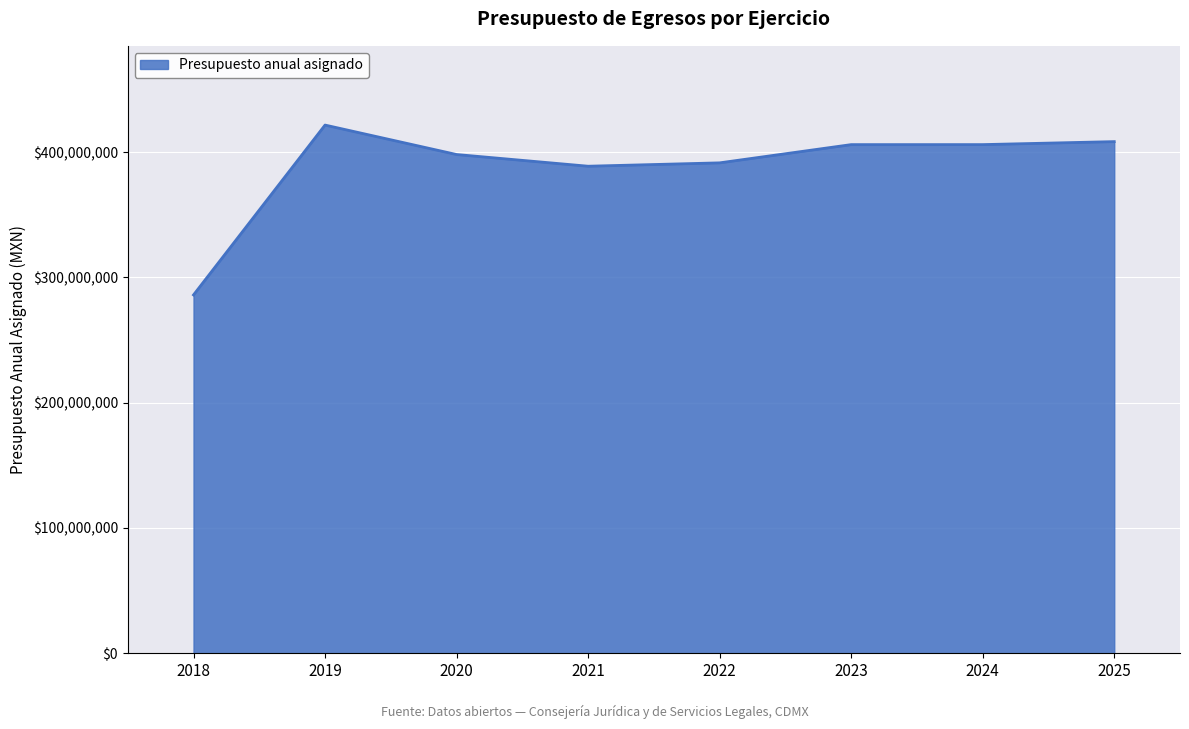

What is the smallest value displayed?

285989158